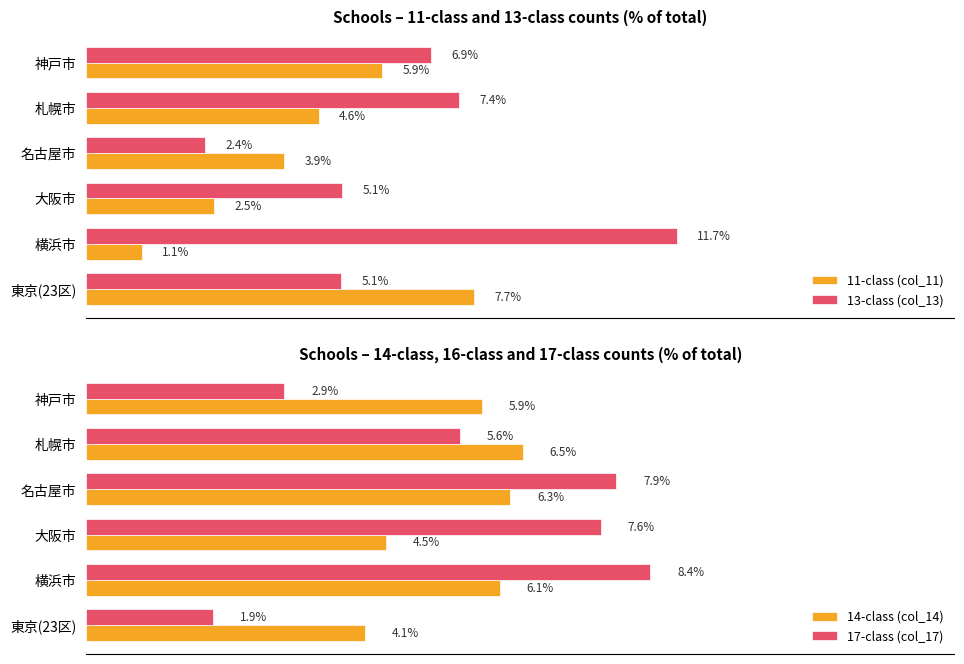

Does the chart contain stacked bars?

No